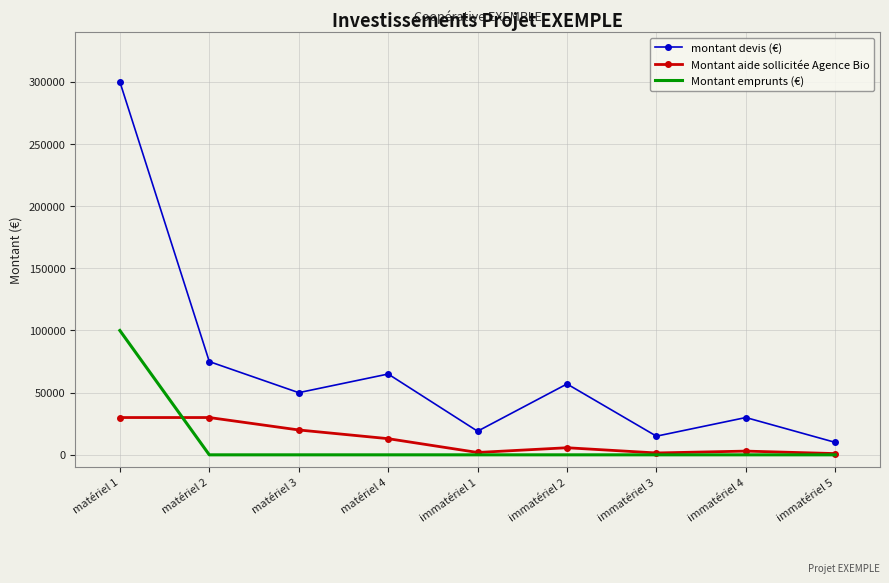

What is the greatest value displayed?

300000